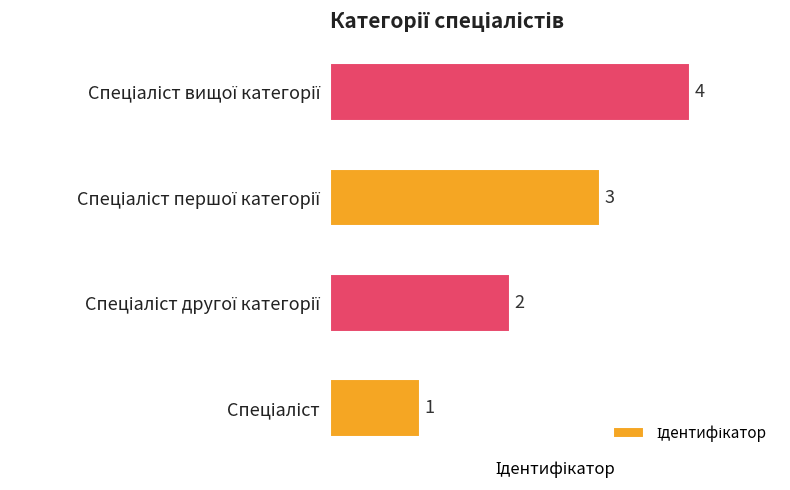

What is the maximum value shown in the chart?

4